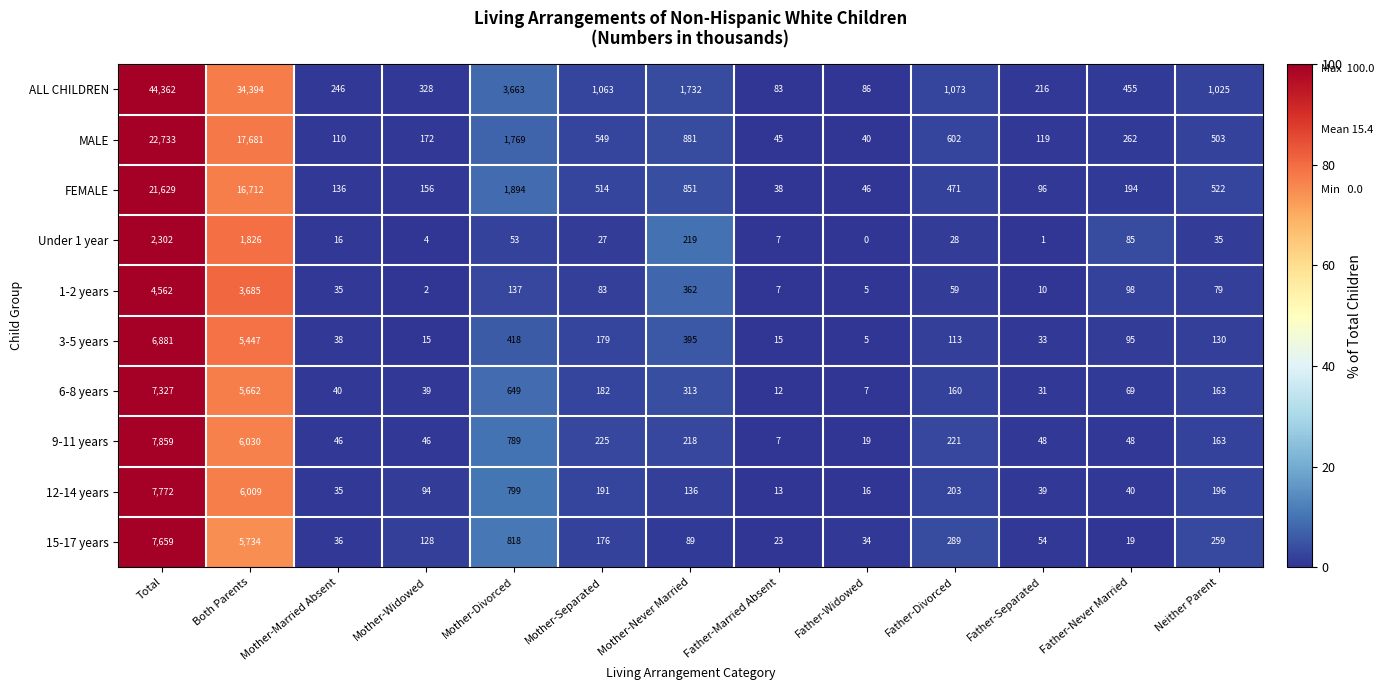

What is the average value of the MALE series?

3497